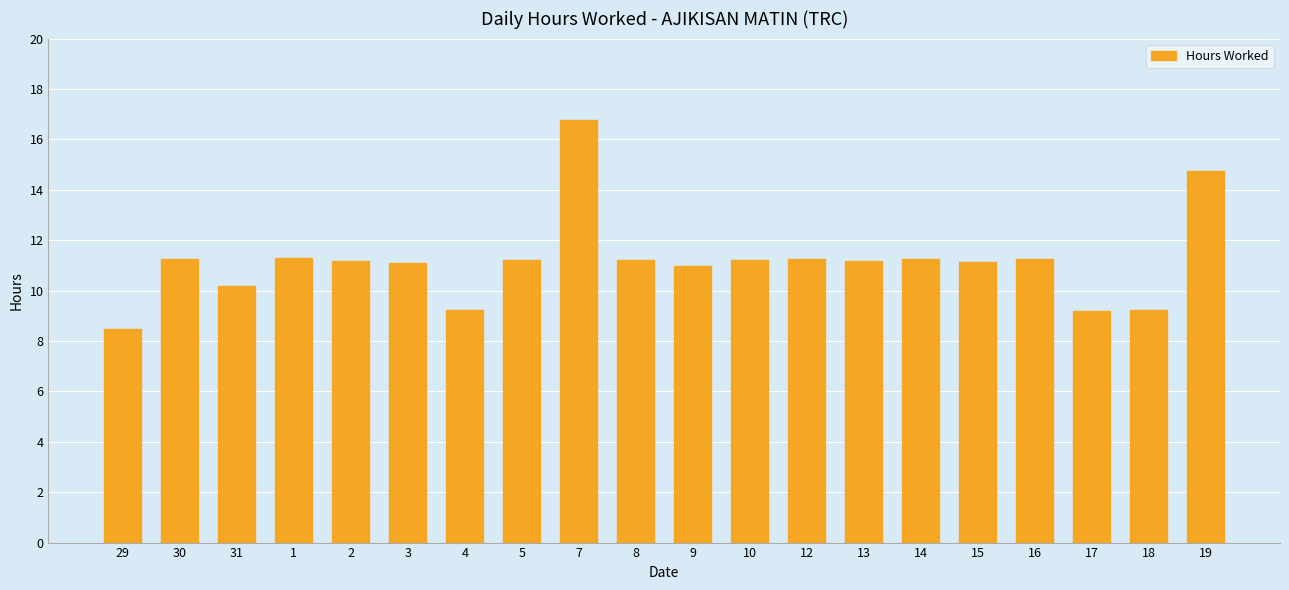

How many bars are there in total?

20